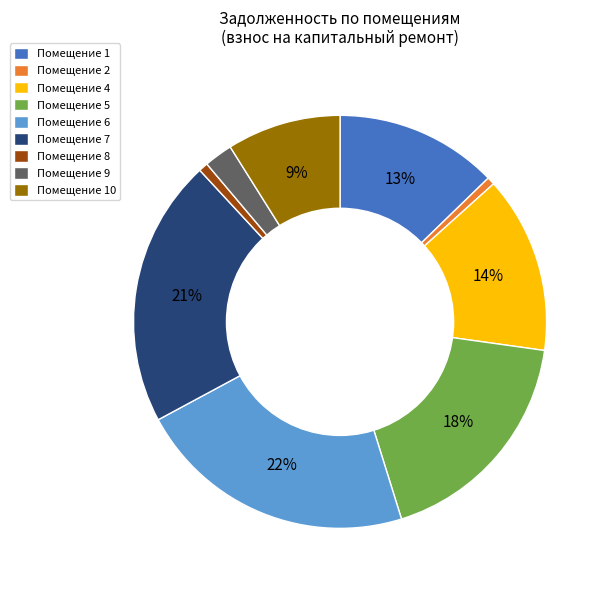

Do Помещение 9 and Помещение 5 together represent more than half of the pie?

No